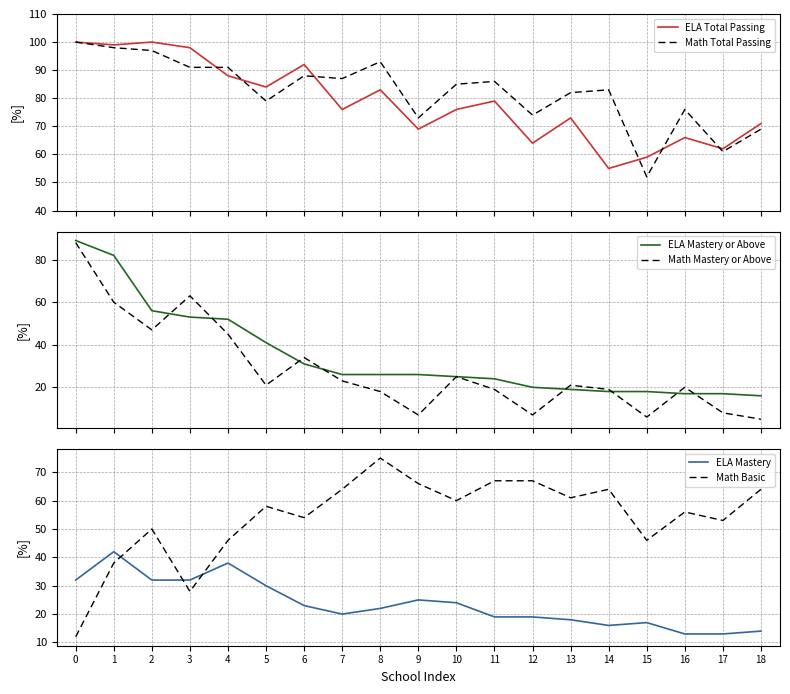

What is the difference between the ELA Mastery or Above values at 1 and 10?

57